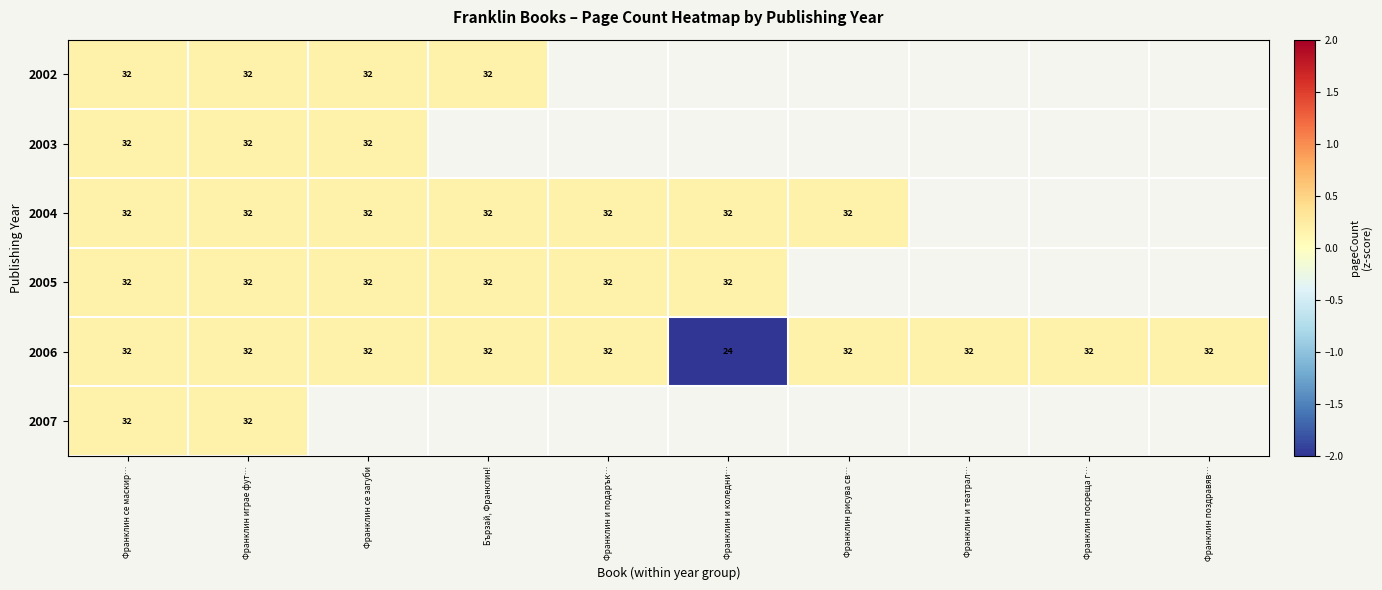

What is the minimum value shown in the chart?

-5.6